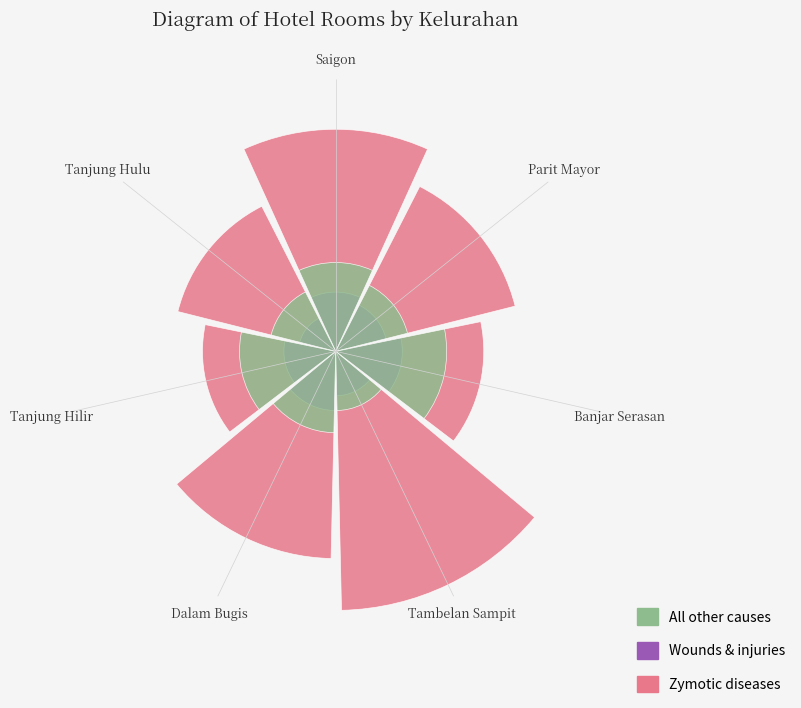

What are all the series names shown in the legend?

Zymotic diseases, Wounds & injuries, All other causes